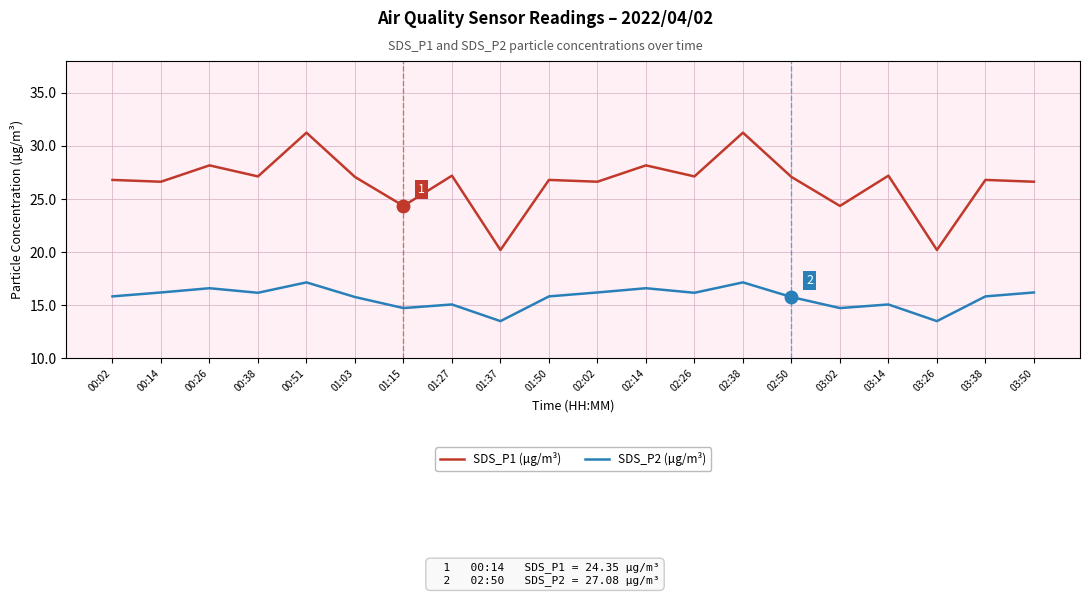

Which series has the widest spread of values?

SDS_P1 (µg/m³)